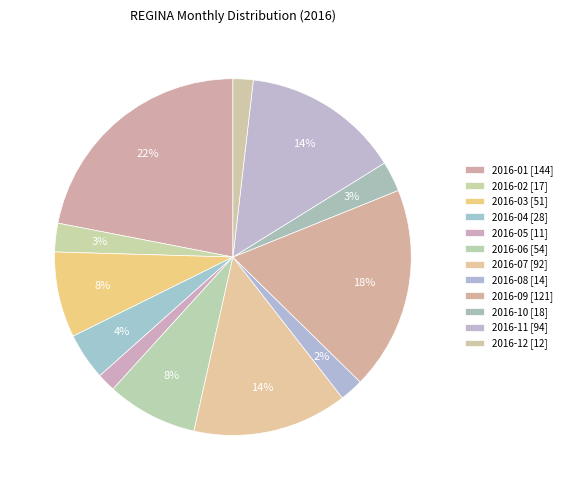

How many slices are in this pie chart?

12